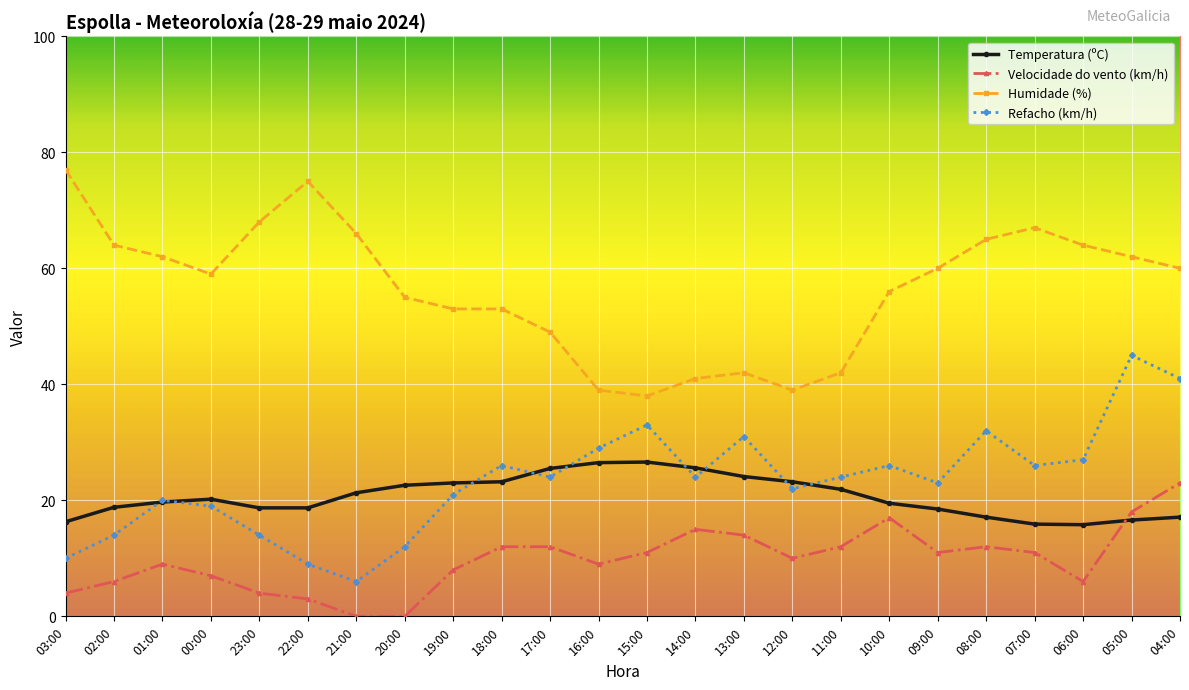

What is the lowest value of the Refacho (km/h) series?

6.0